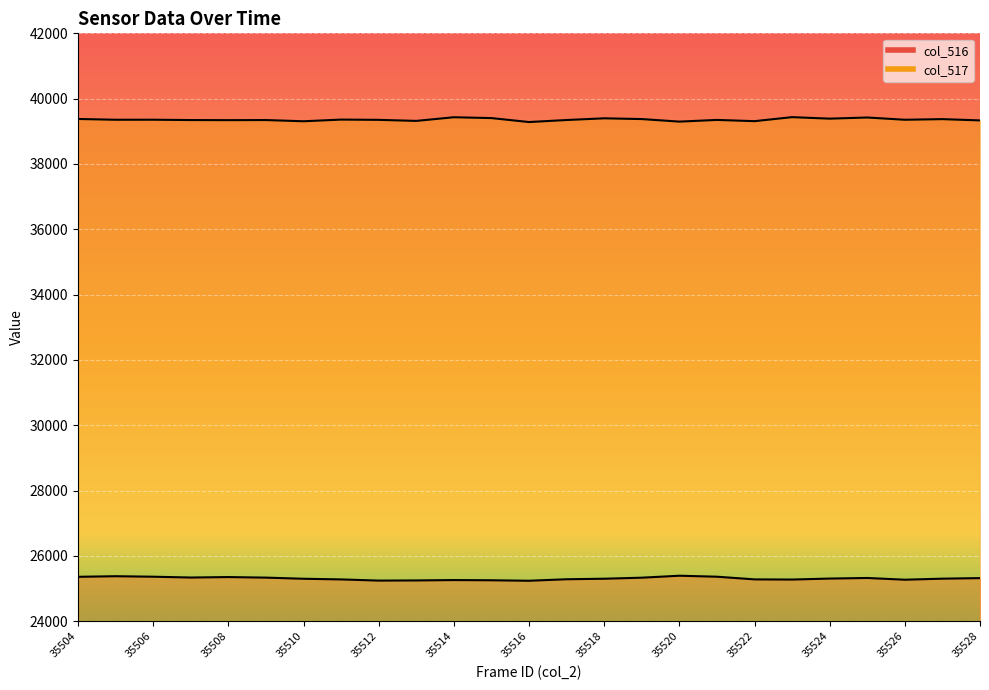

How many data points does each series have?

25